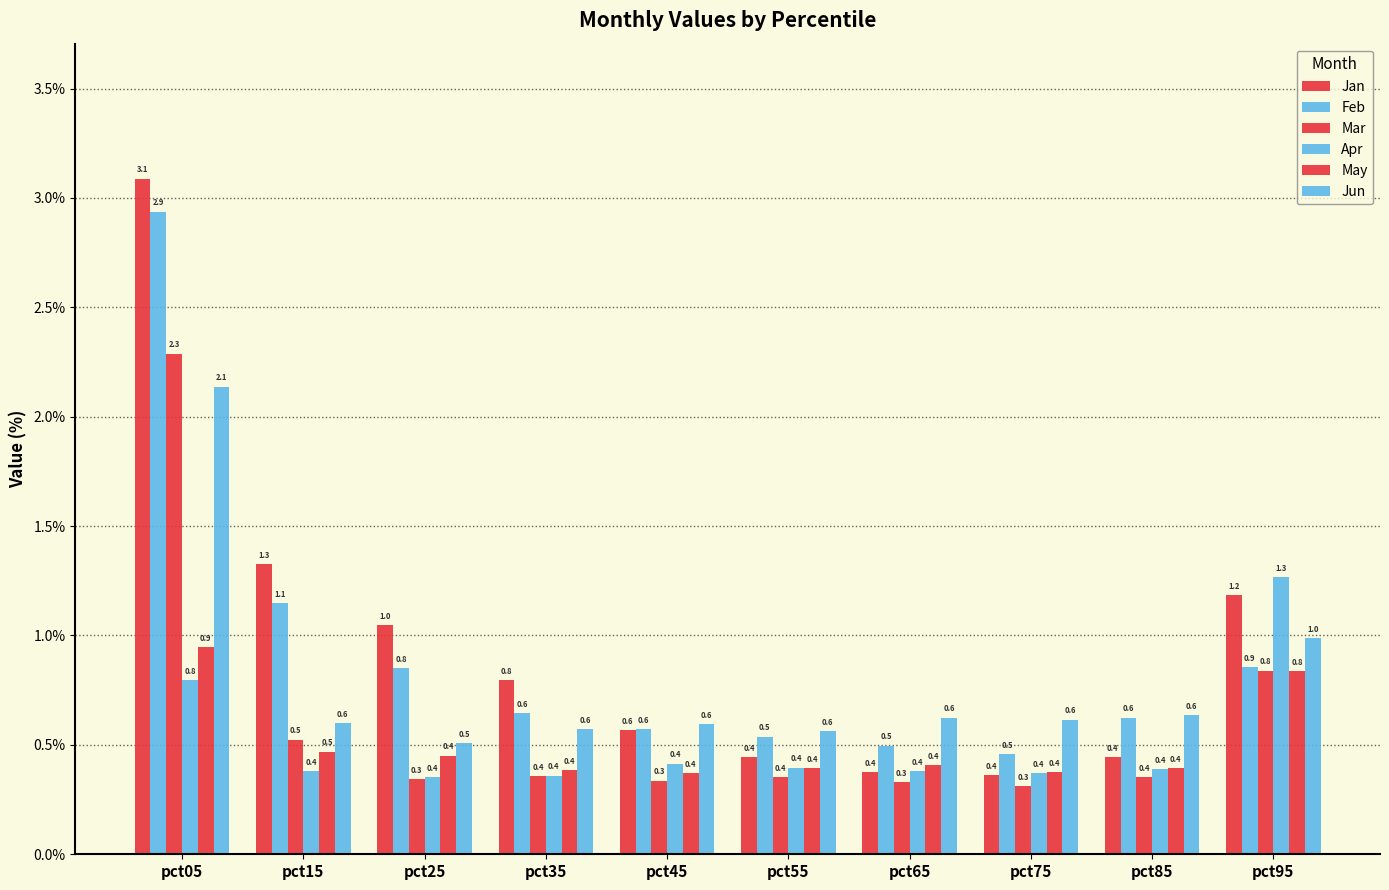

The value of Feb at pct35 is 0.6. True or false?

True